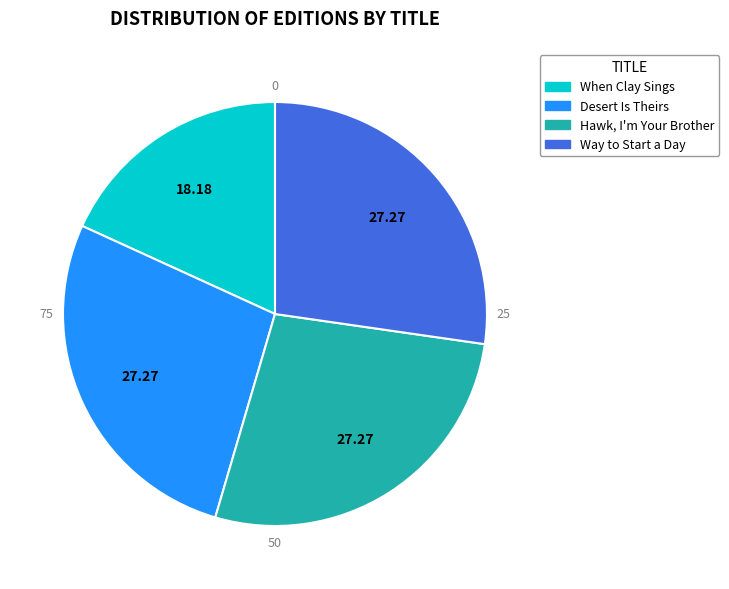

Which category has the biggest portion of the pie?

Desert Is Theirs